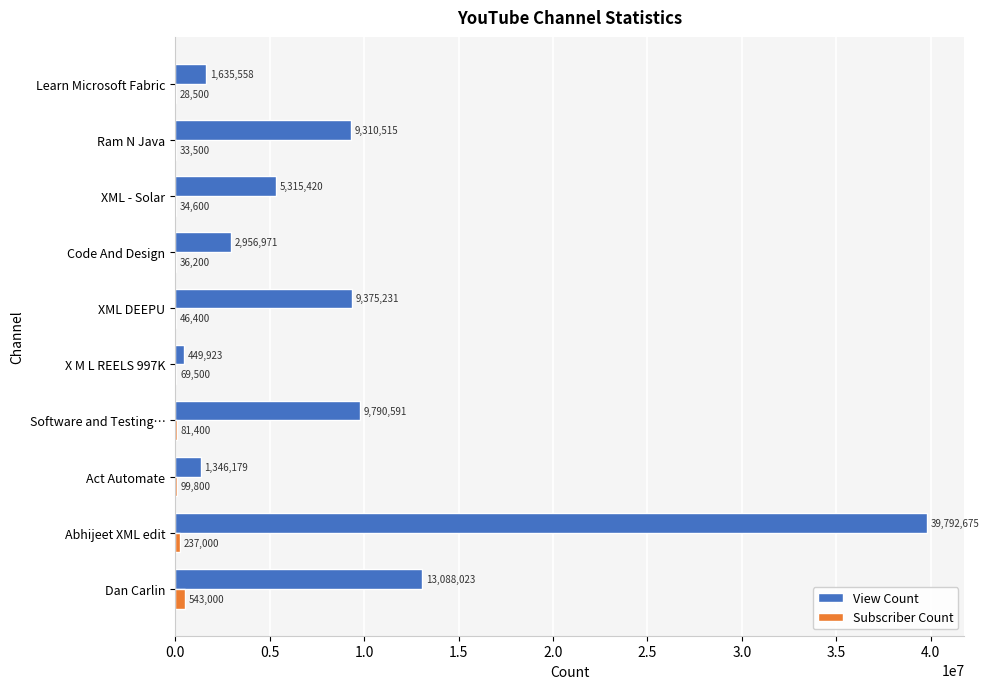

The Subscriber Count series shows 33500 at Ram N Java. True or false?

True